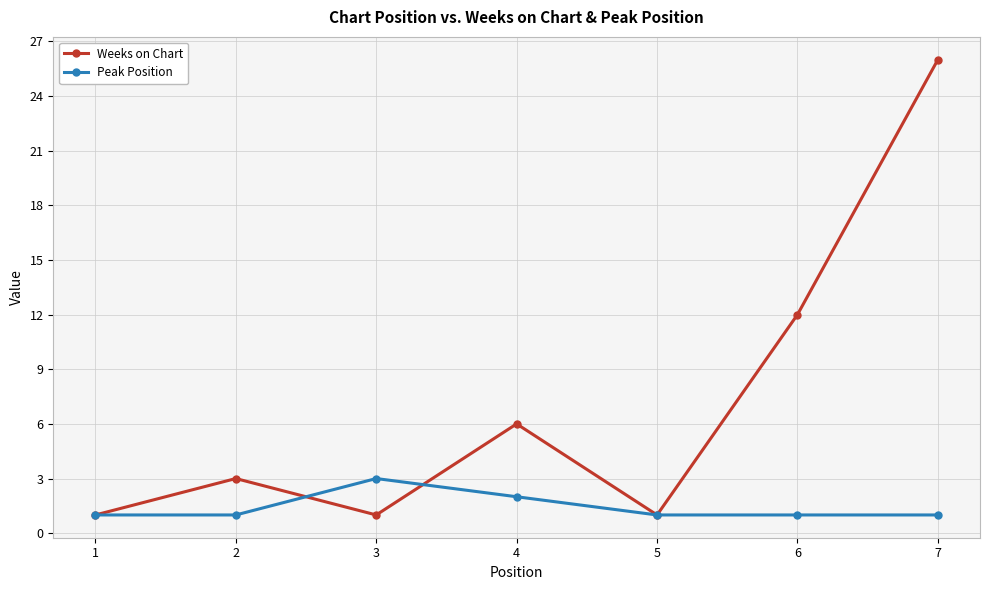

What is the value of the Peak Position point at the 6th from the left?

1